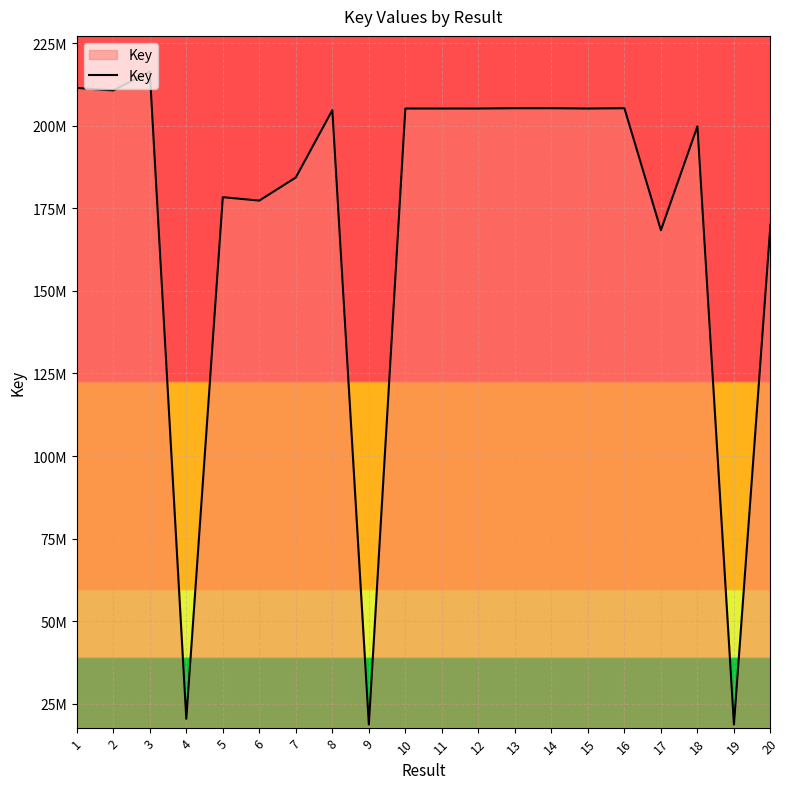

How many interior local peaks (higher than both neighbors) does the data have?

6